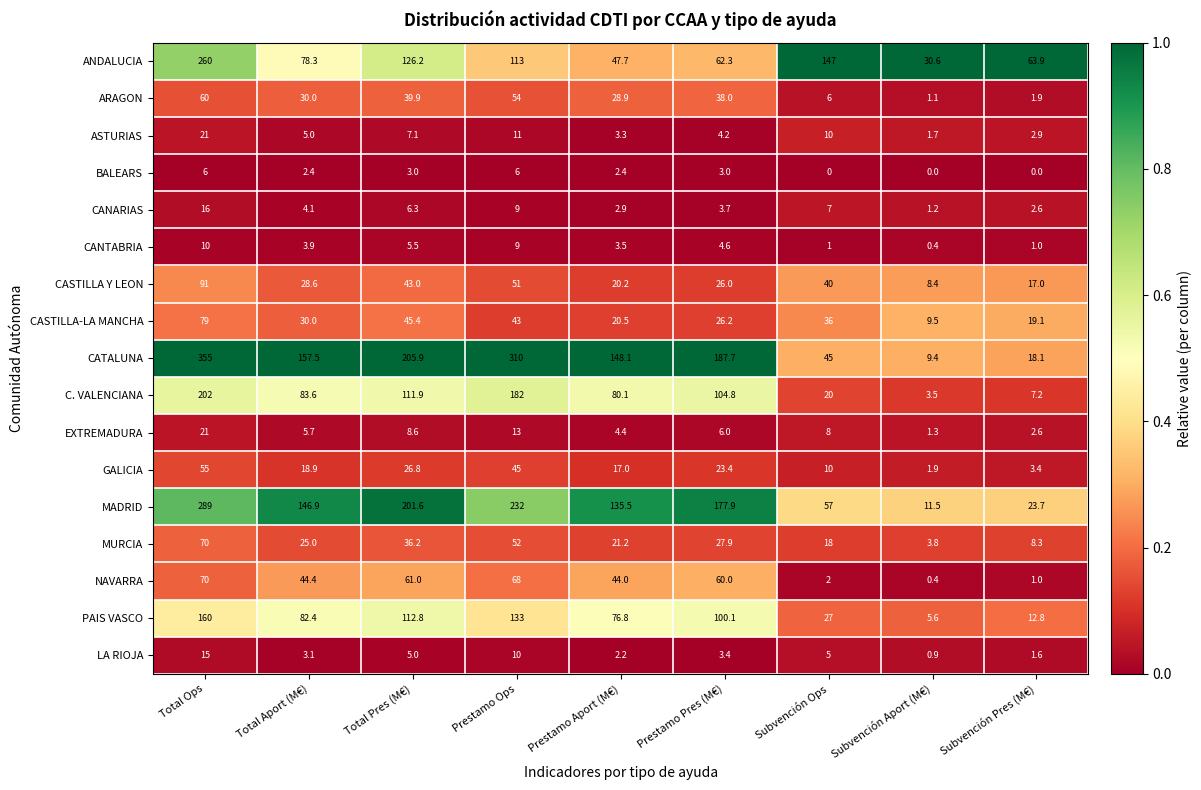

What is the difference between the maximum and second lowest values in the NAVARRA series?

69.0